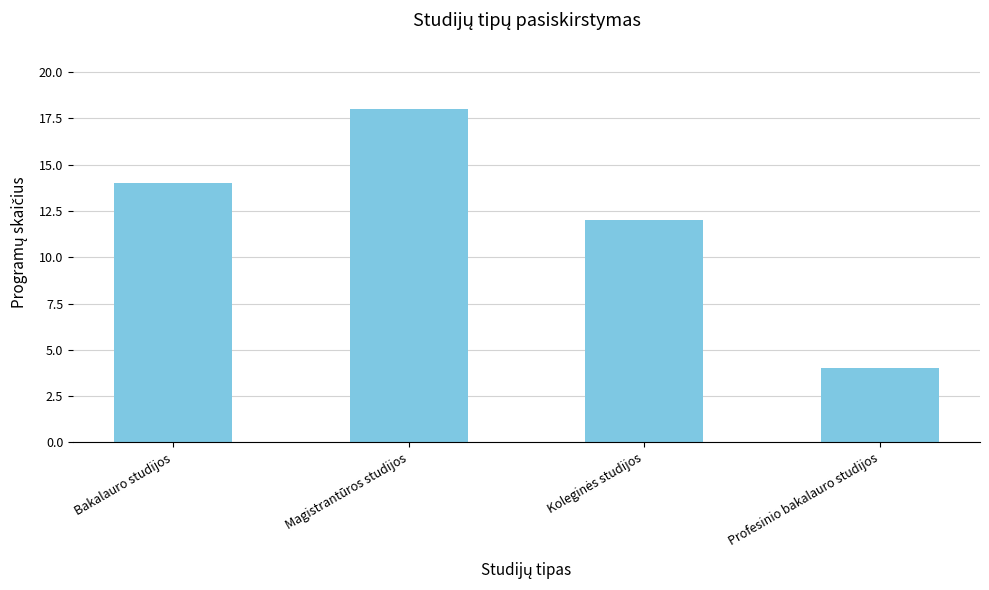

What is the greatest value displayed?

18